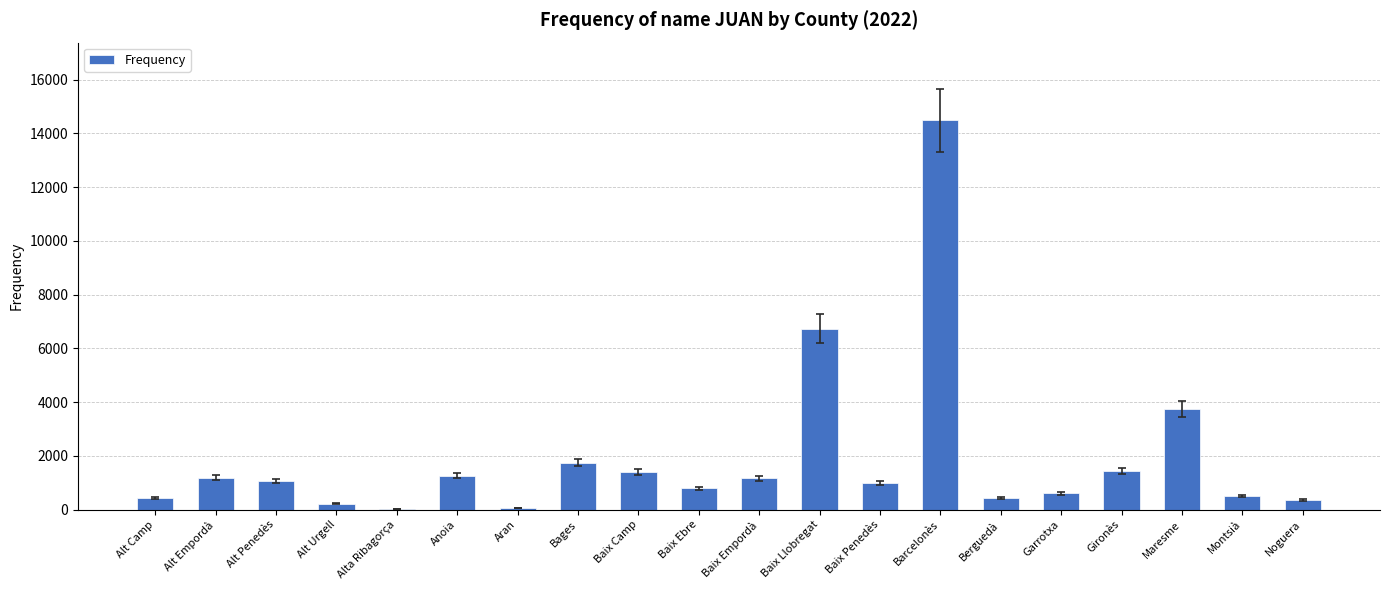

At which label is the value closest to 7255?

Baix Llobregat